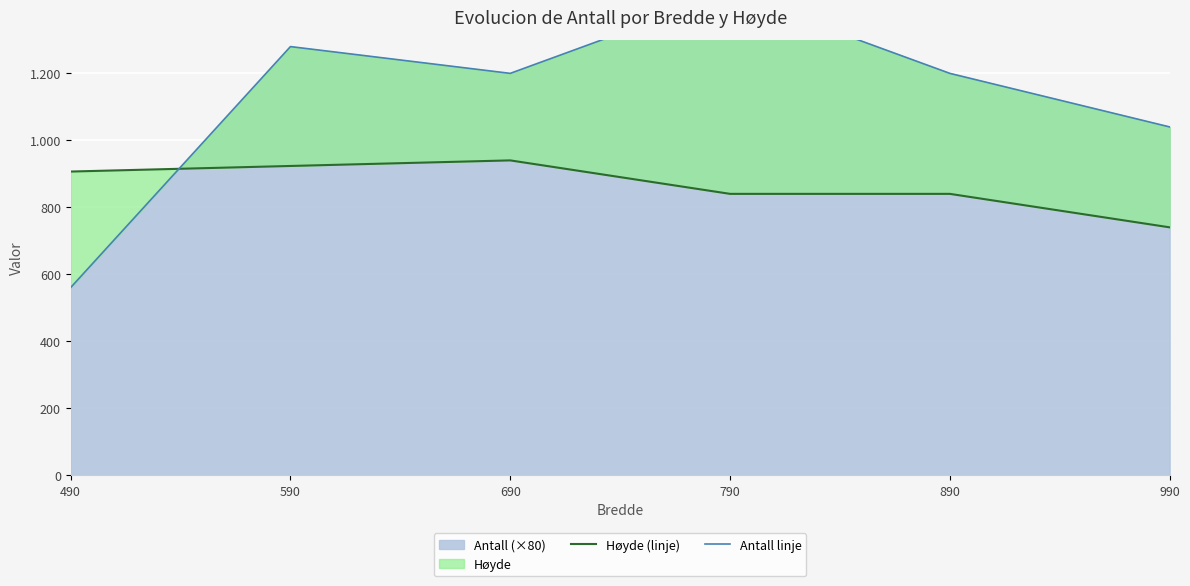

Rank the series at 690 from highest to lowest value.

Antall linje, Høyde (linje)